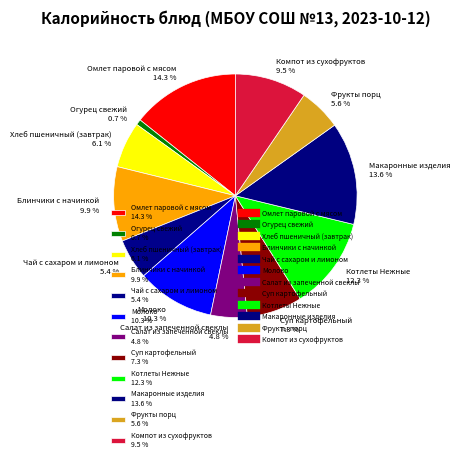

Which has a higher value, Макаронные изделия or Котлеты Нежные?

Макаронные изделия